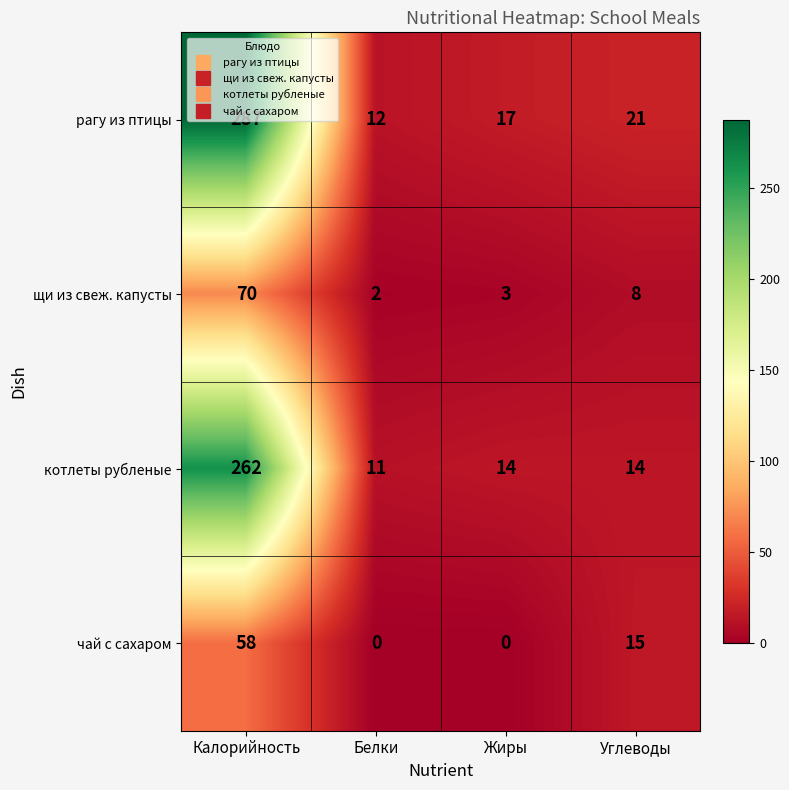

Which series has the largest range (max minus min)?

рагу из птицы